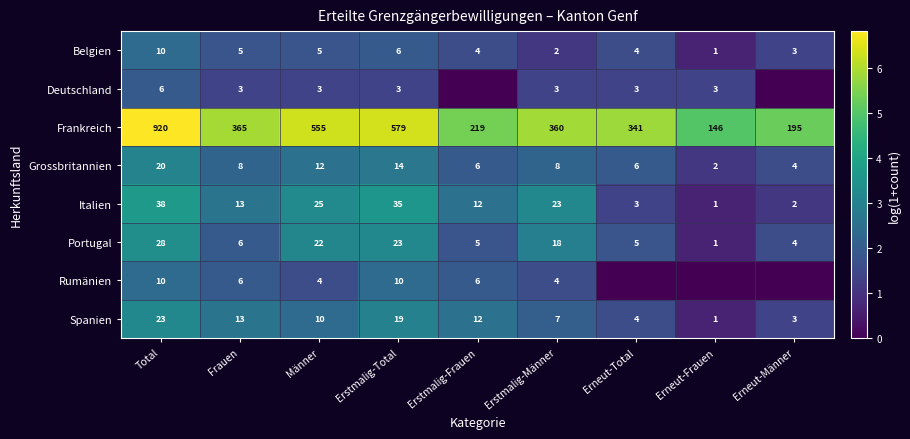

What is the total value across all series at Total?

1055